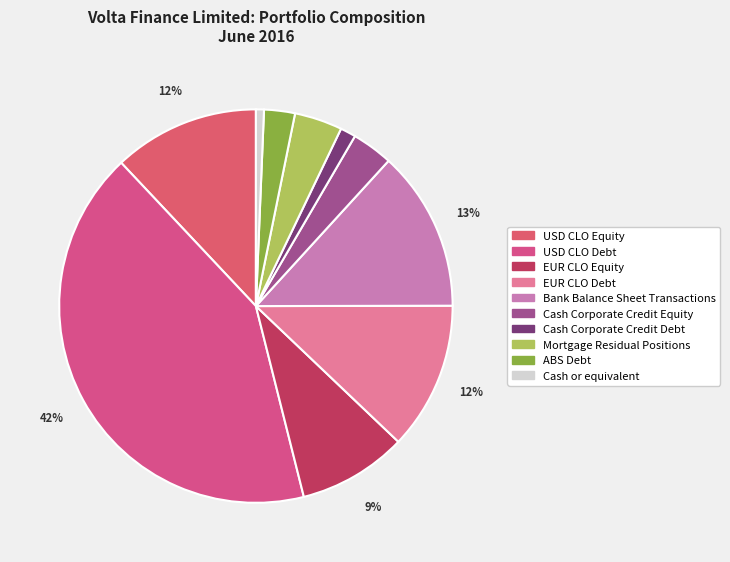

Does any single category account for the majority?

No